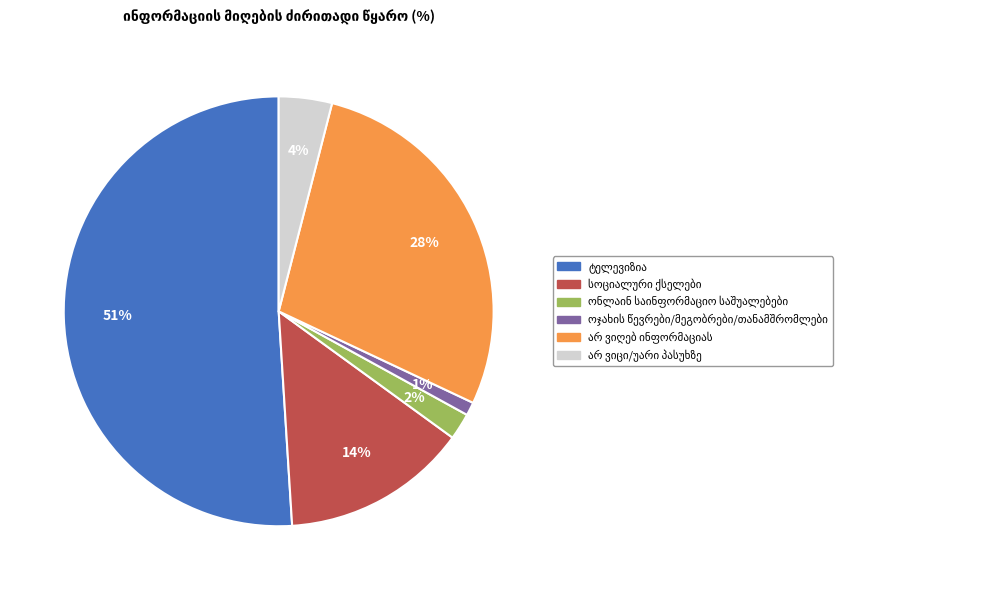

Does any single category account for the majority?

Yes